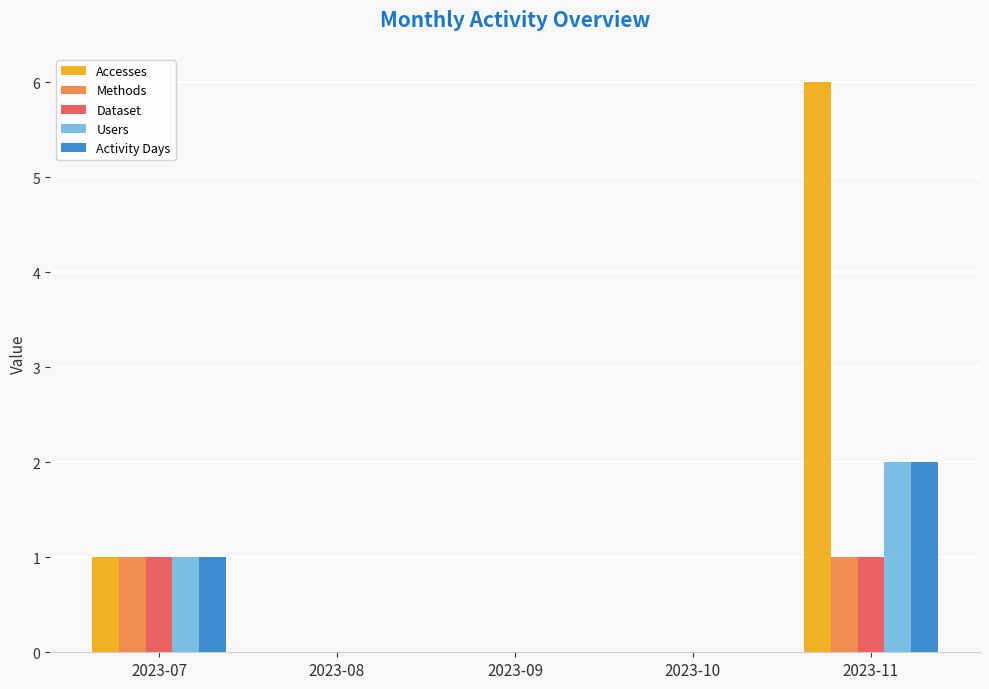

What is the highest value of the Accesses series?

6